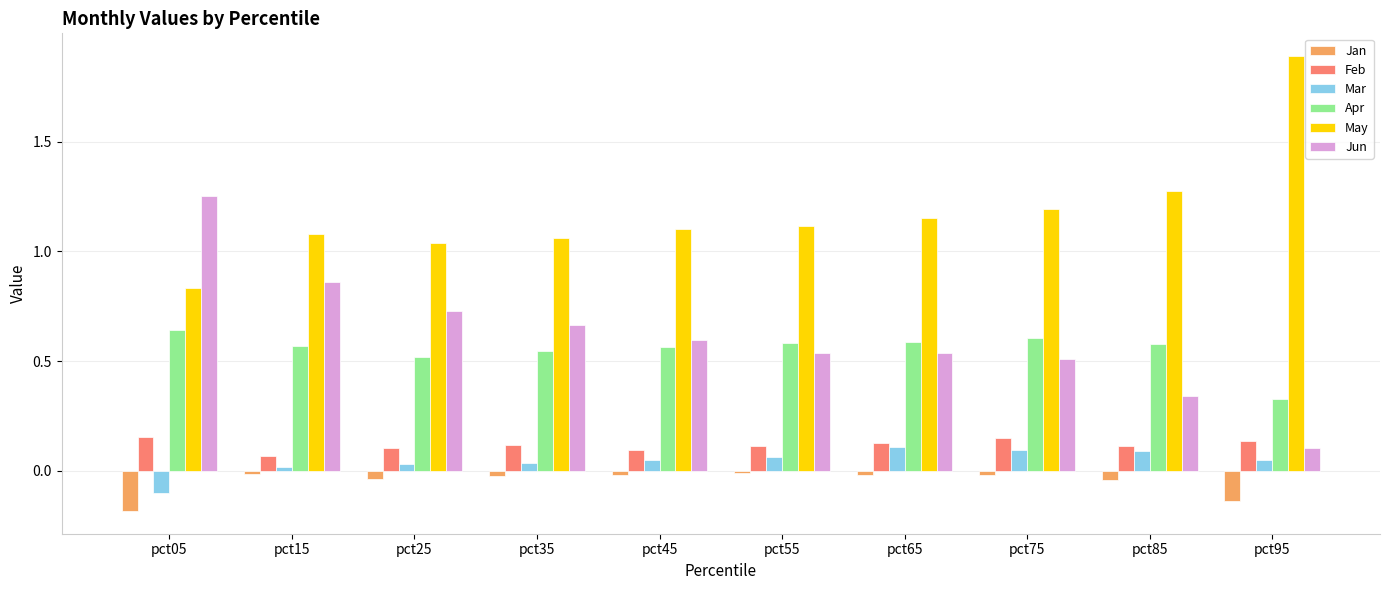

Are the bars grouped side by side (vs. stacked)?

Yes